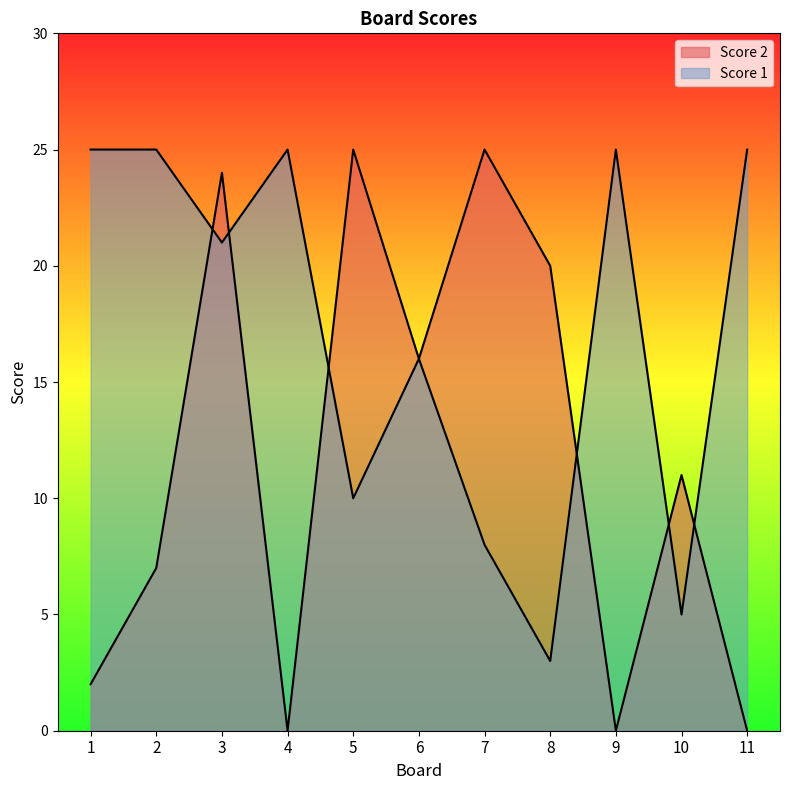

After their last crossing, which series has the higher values: Score 2 or Score 1?

Score 1